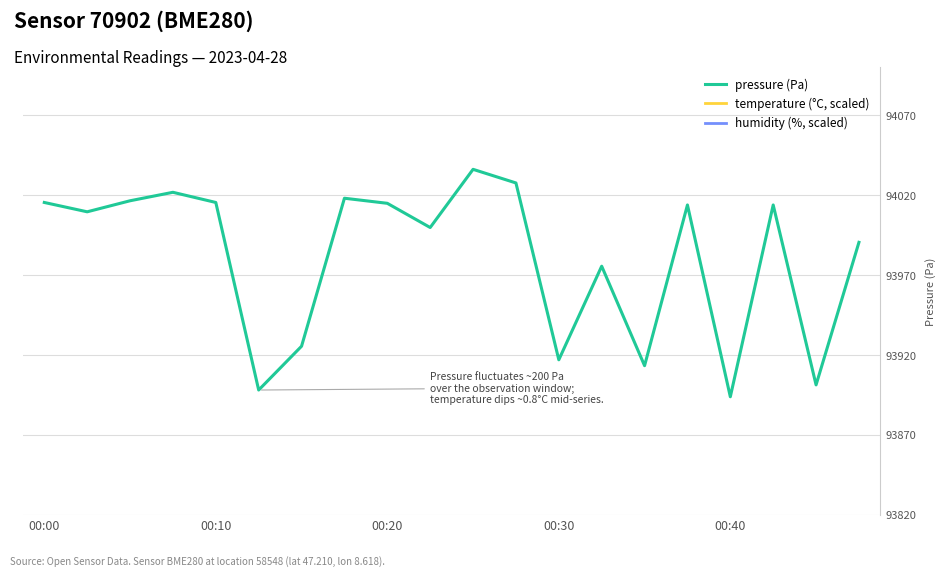

What is the difference between the pressure values at 14 and 00:10?

96.4